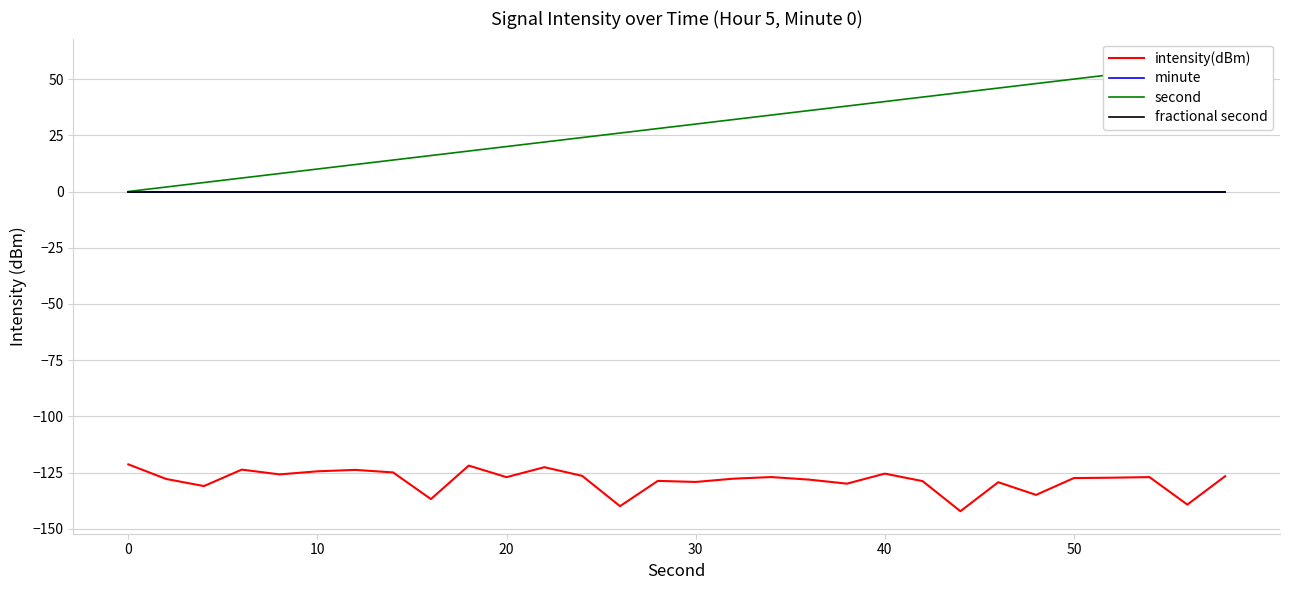

Rank the series at 10 from highest to lowest value.

second, minute, fractional second, intensity(dBm)